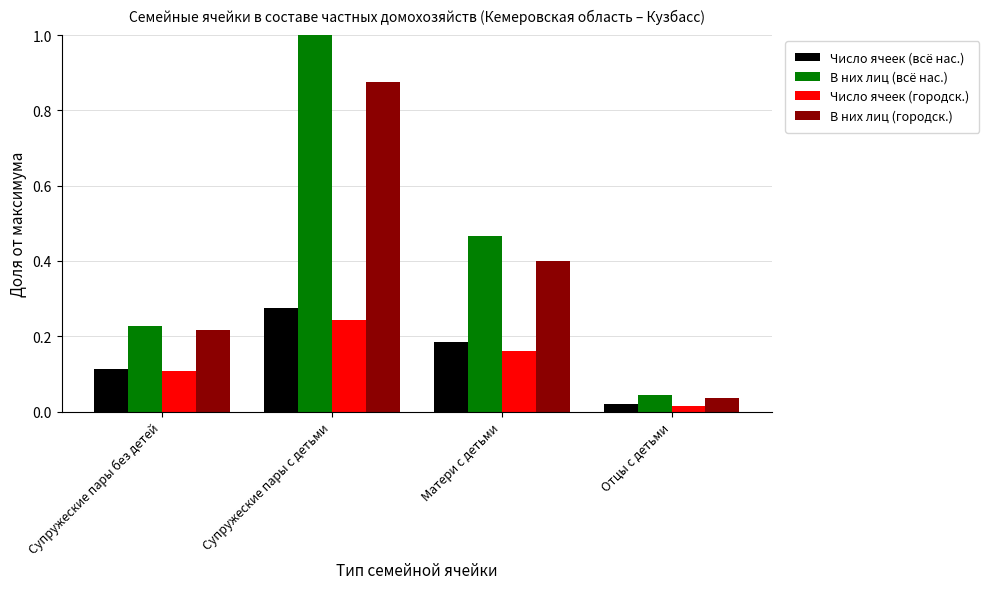

At how many categories does at least one series exceed 0?

4